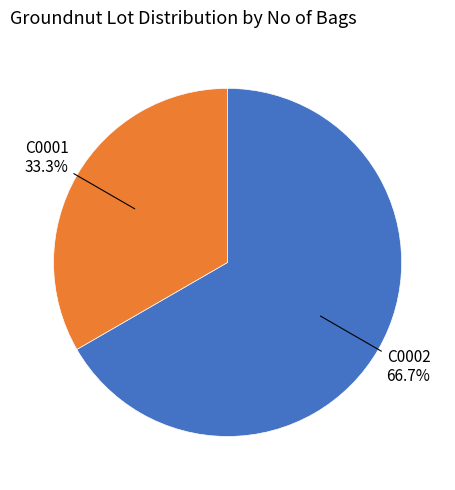

To the nearest percent, what percentage of the pie is C0002?

67%